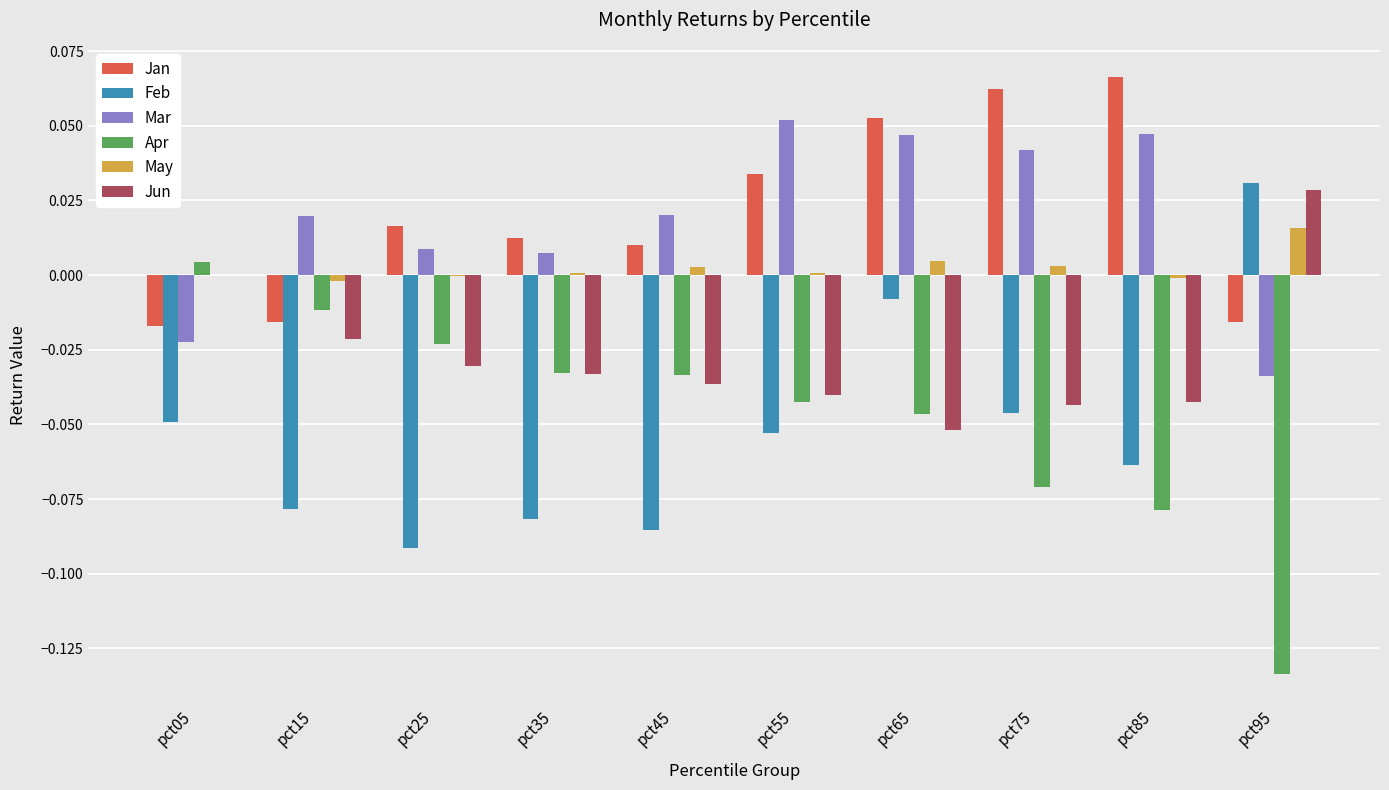

Which series has the largest range (max minus min)?

Apr